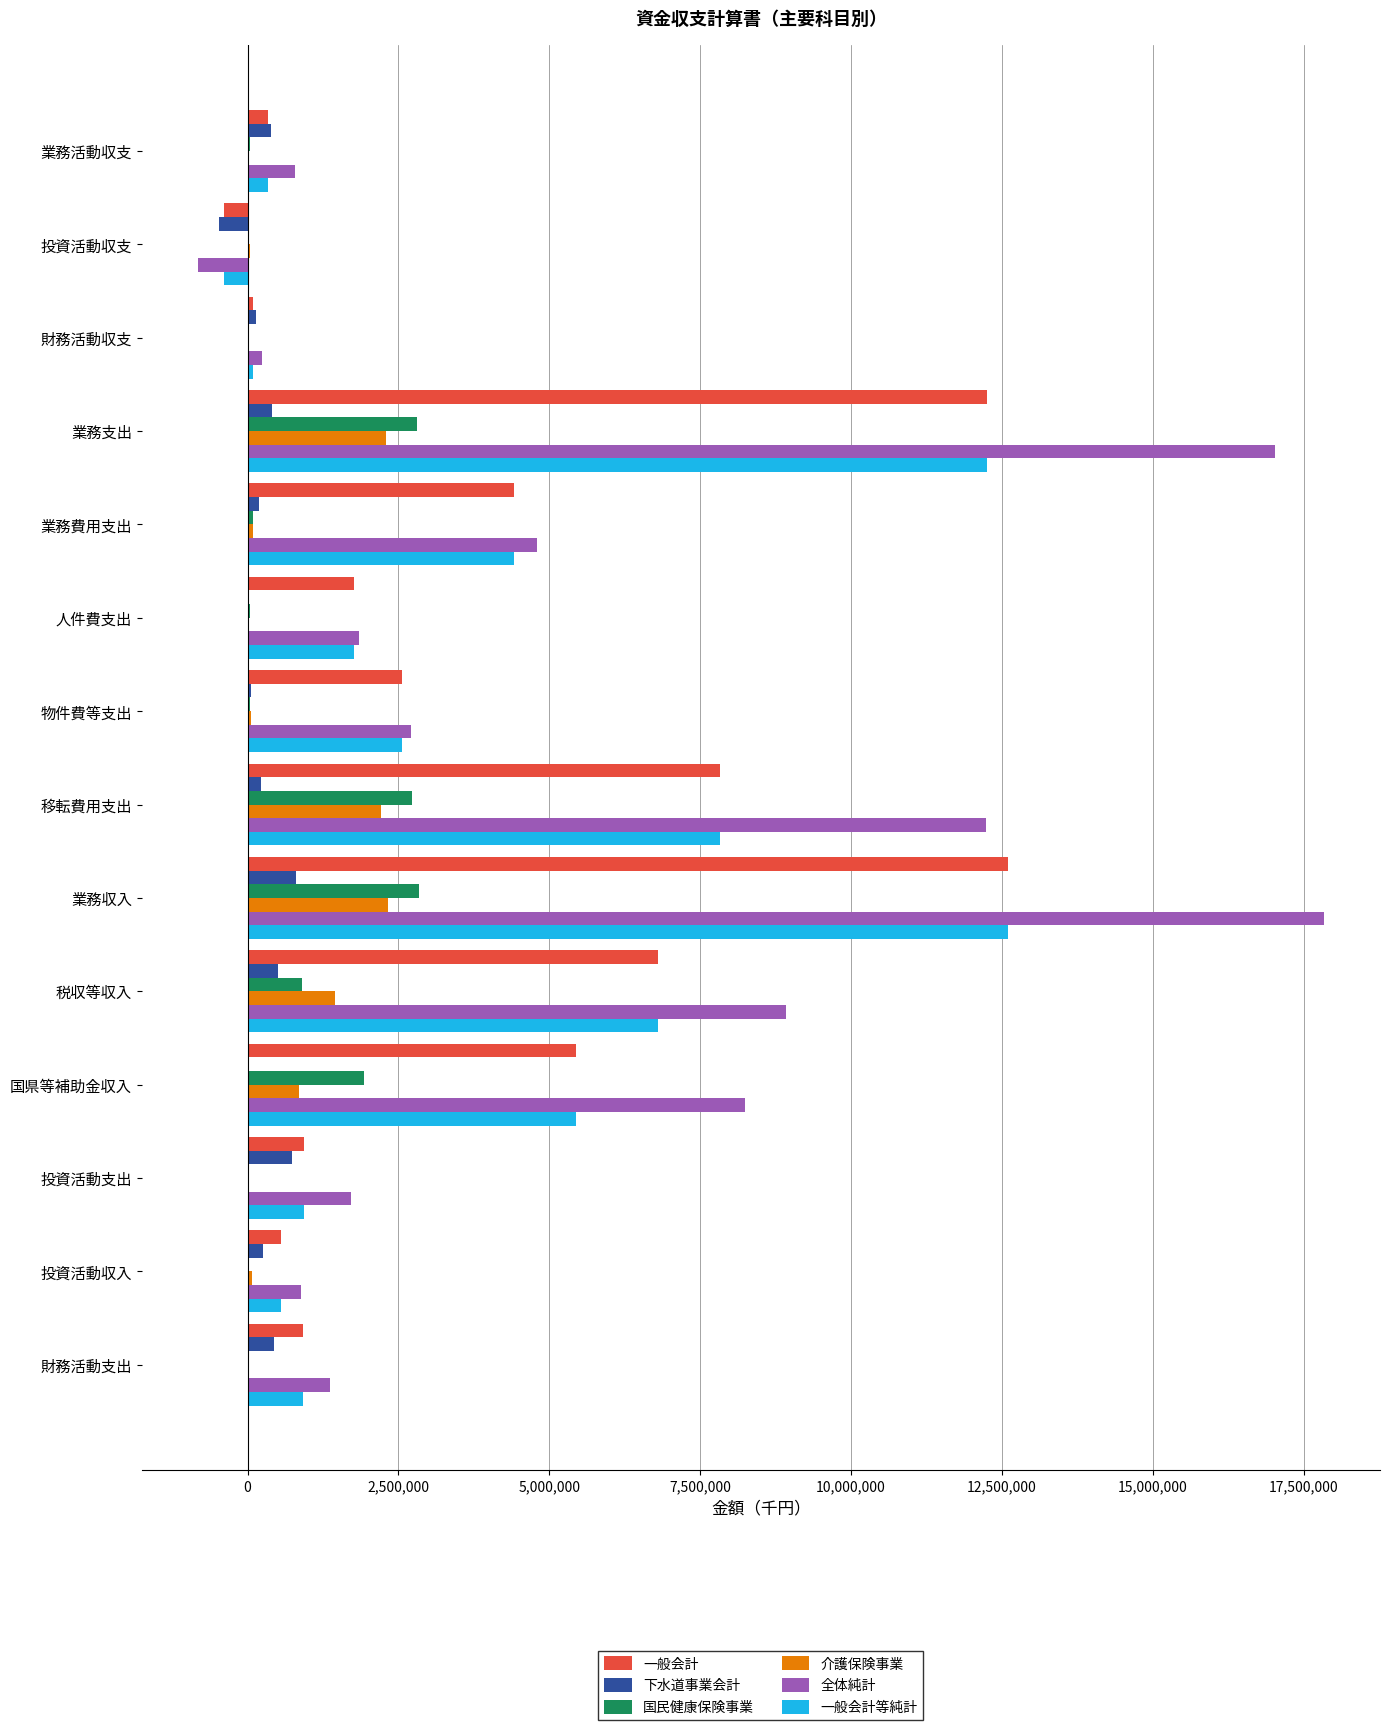

Between 移転費用支出 and 投資活動支出, which series saw the biggest shift?

全体純計